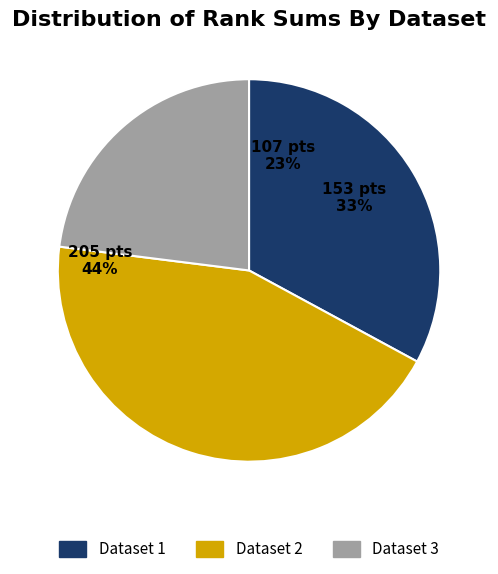

What is the change in value from Dataset 1 to Dataset 3?

-46